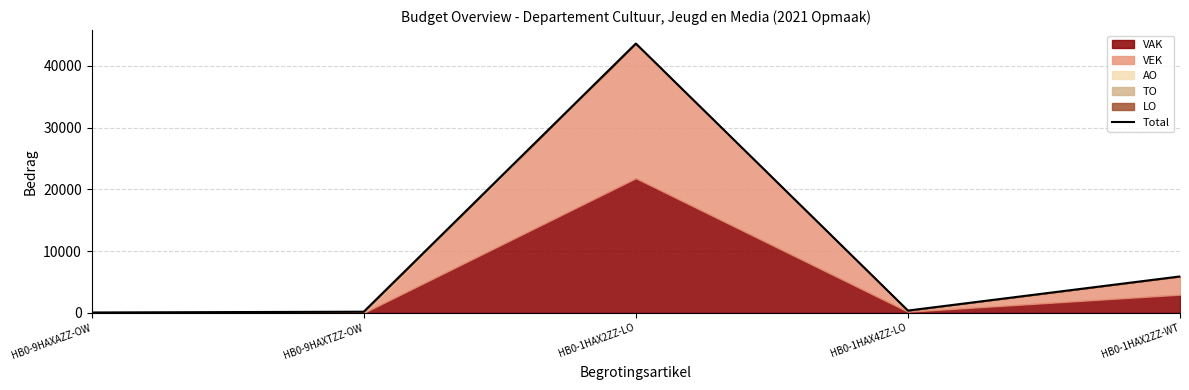

Read the value at HB0-1HAX2ZZ-LO, to the nearest 50.

43600